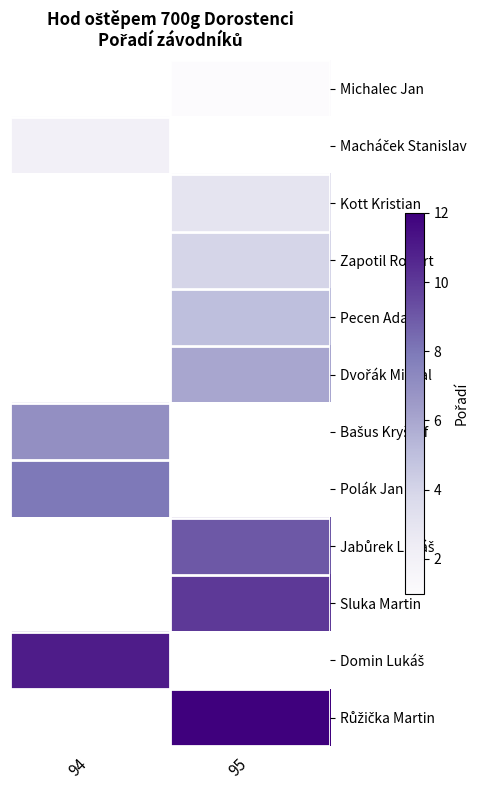

Rank the categories by Sluka Martin value from highest to lowest.

94, 95